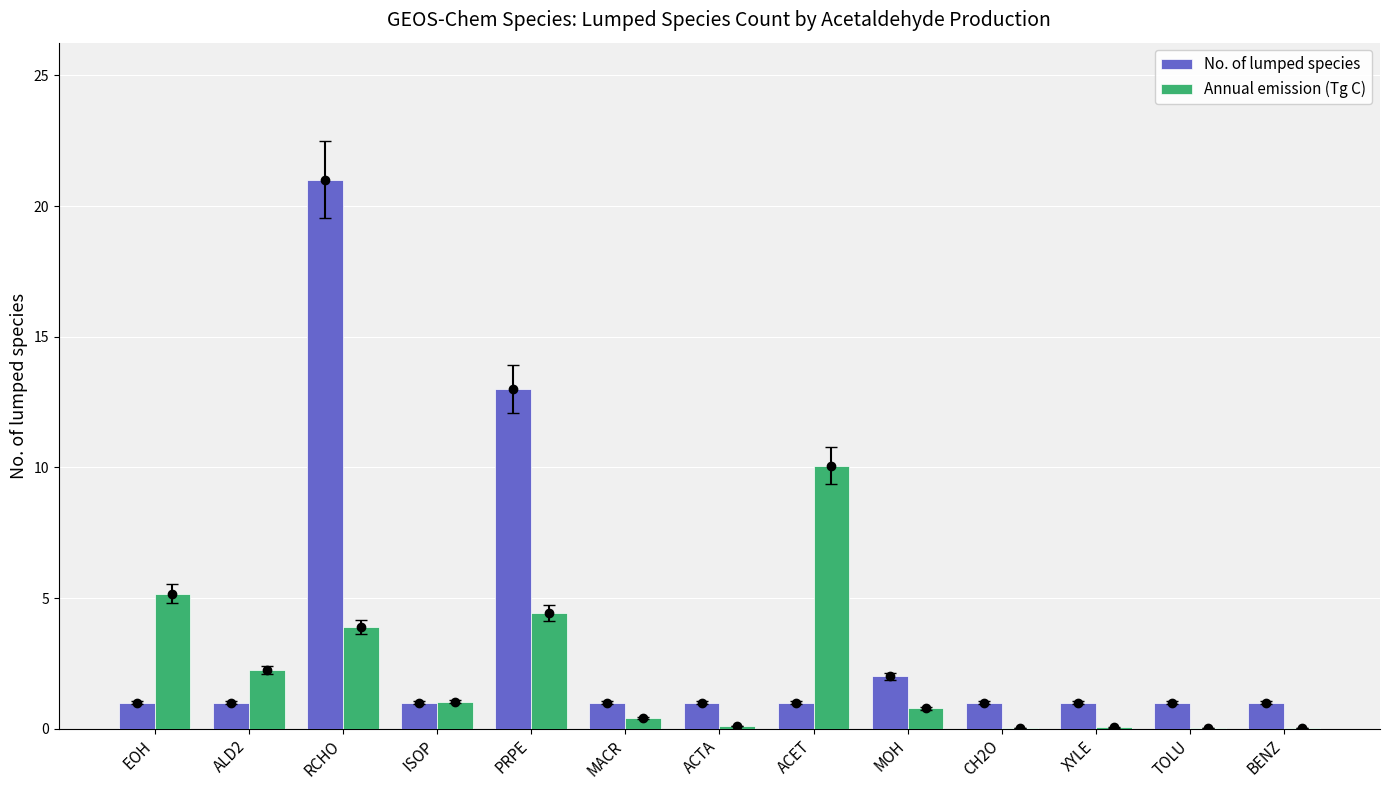

The Annual emission (Tg C) series shows 0.0 at BENZ. True or false?

True